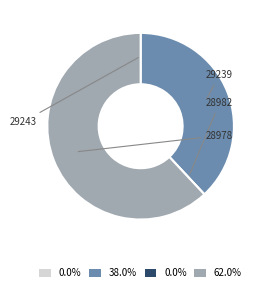

The 29243 slice represents 8% of the pie. True or false?

False